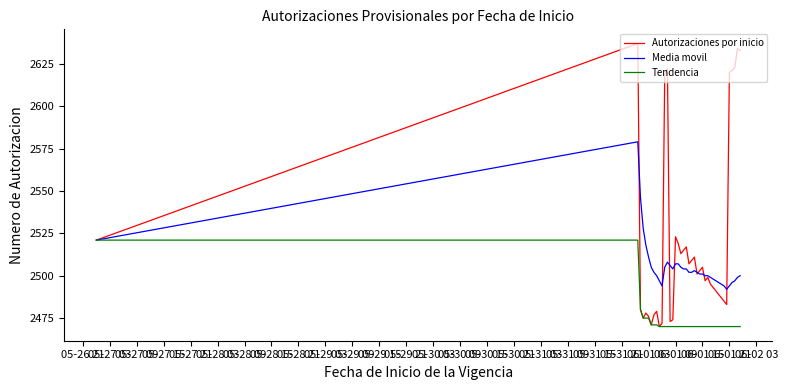

Rank the series by their maximum value, from lowest to highest.

Tendencia, Media movil, Autorizaciones por inicio